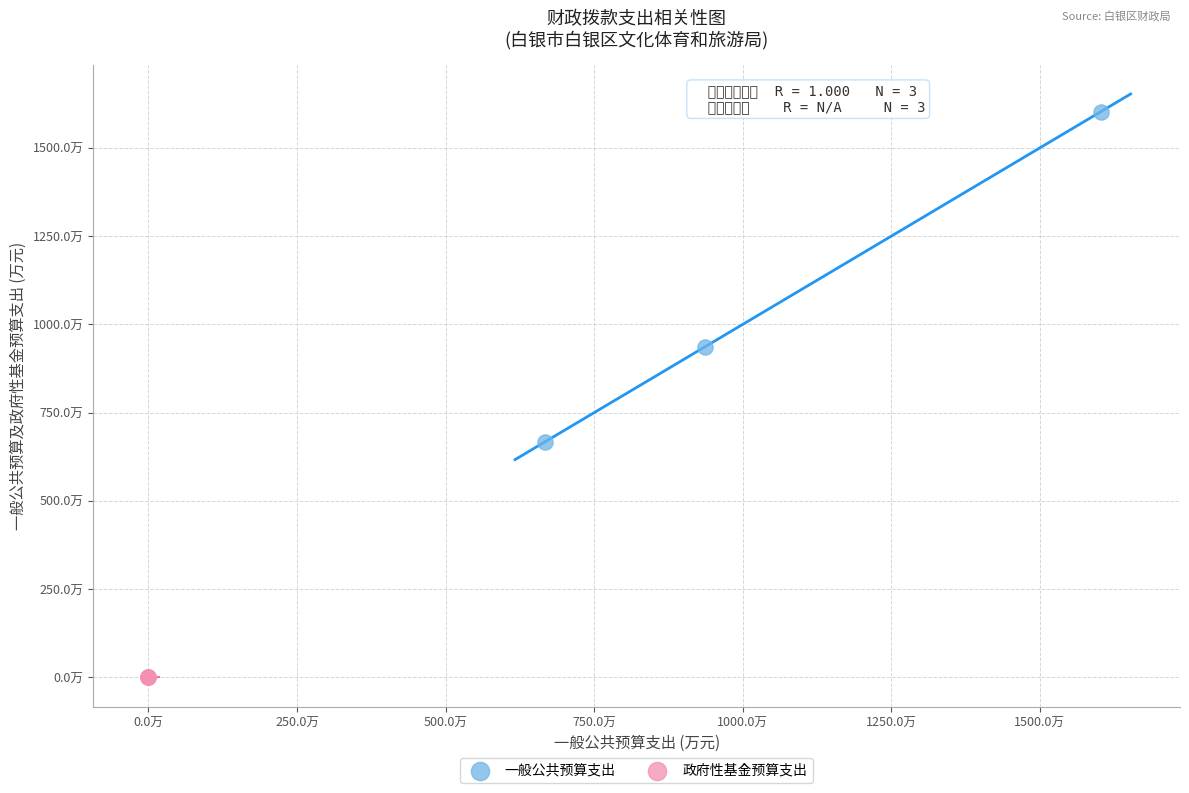

What are all the series names shown in the legend?

一般公共预算支出, 政府性基金预算支出